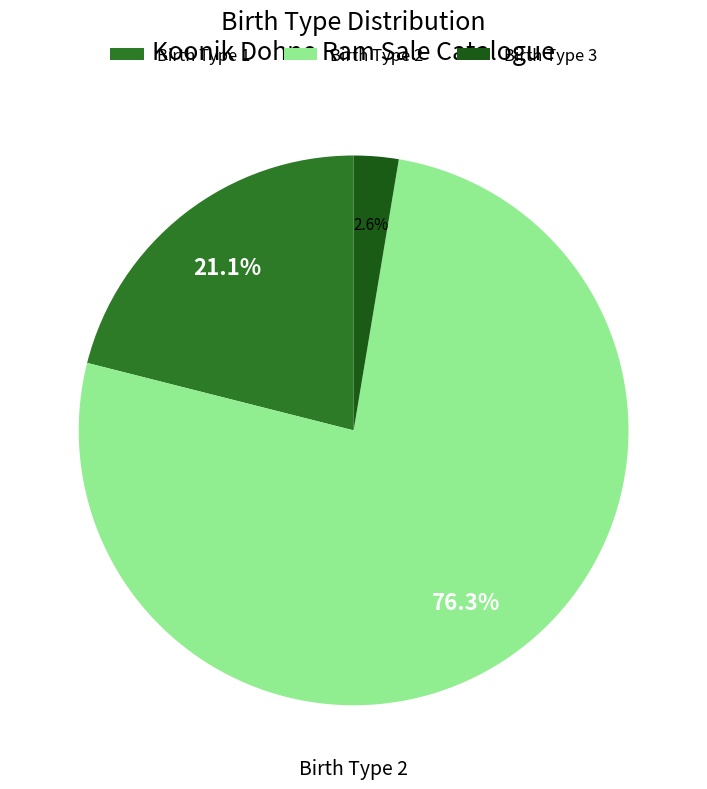

Rank the categories by value from highest to lowest.

Birth Type 2, Birth Type 1, Birth Type 3